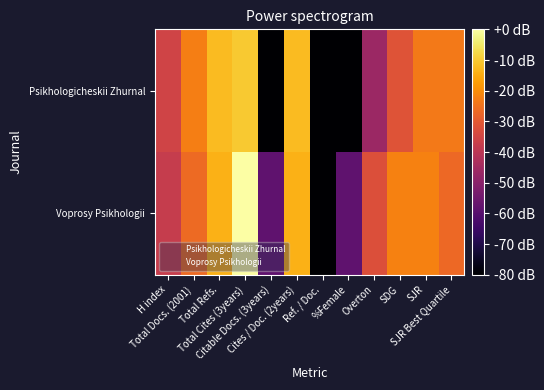

Reading left to right, what are all the values shown in this chart?

Psikhologicheskii Zhurnal: H index=-35.4	Total Docs. (2001)=-22.8	Total Refs.=-12.4	Total Cites (3years)=-10.3	Citable Docs. (3years)=-238.3	Cites / Doc. (2years)=-12.4	Ref. / Doc.=-238.3	%Female=-238.3	Overton=-46.3	SDG=-31.5	SJR=-23.7	SJR Best Quartile=-23.5
Voprosy Psikhologii: H index=-37.5	Total Docs. (2001)=-26.3	Total Refs.=-13.9	Total Cites (3years)=0.0	Citable Docs. (3years)=-58.3	Cites / Doc. (2years)=-13.9	Ref. / Doc.=-238.3	%Female=-58.3	Overton=-32.3	SDG=-22.1	SJR=-22.1	SJR Best Quartile=-26.7